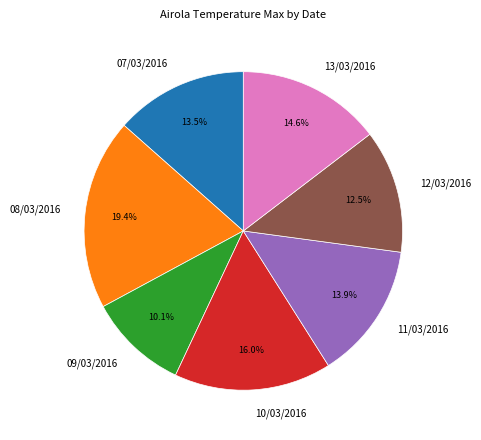

Is it true that 13/03/2016 is 15% of the pie?

True